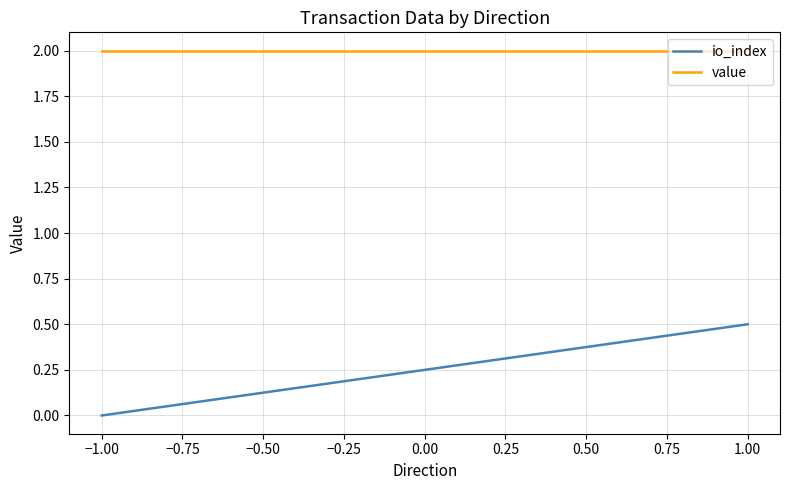

The value series shows 2.0 at 1.00. True or false?

True